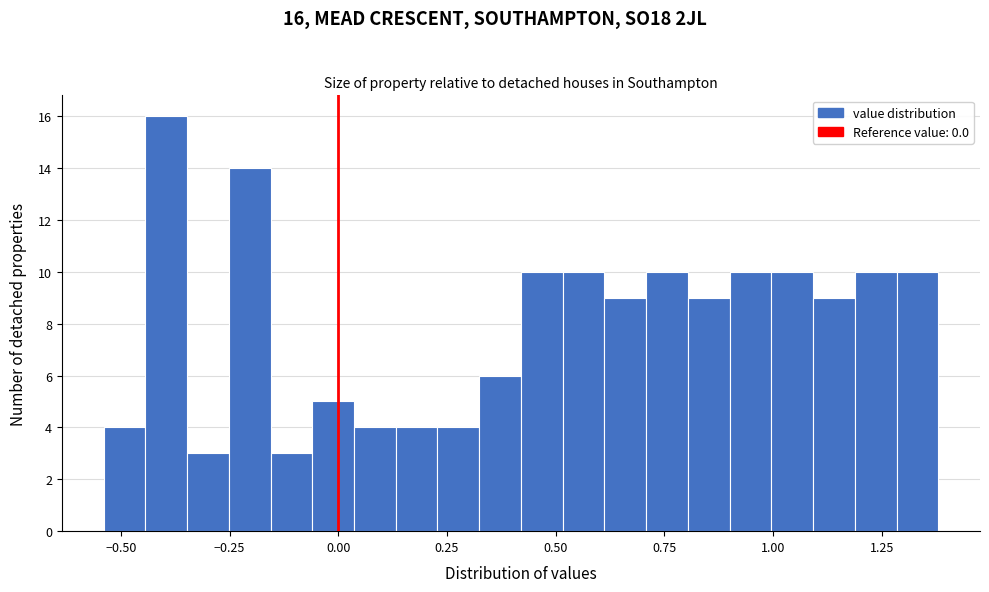

Around what value on the x-axis is the tallest bar? Give the approximate position of its centre, as read against the axis.

-0.40